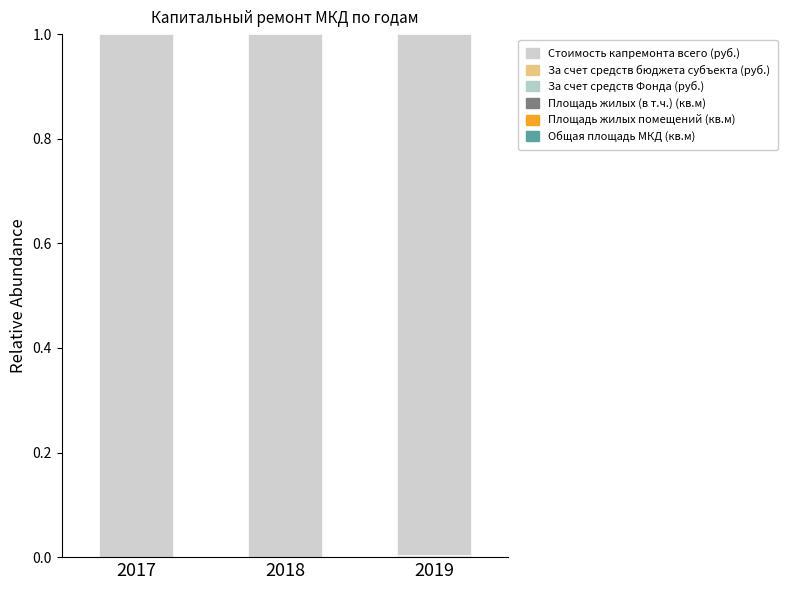

Which has a higher value, 2018 or 2019?

2019